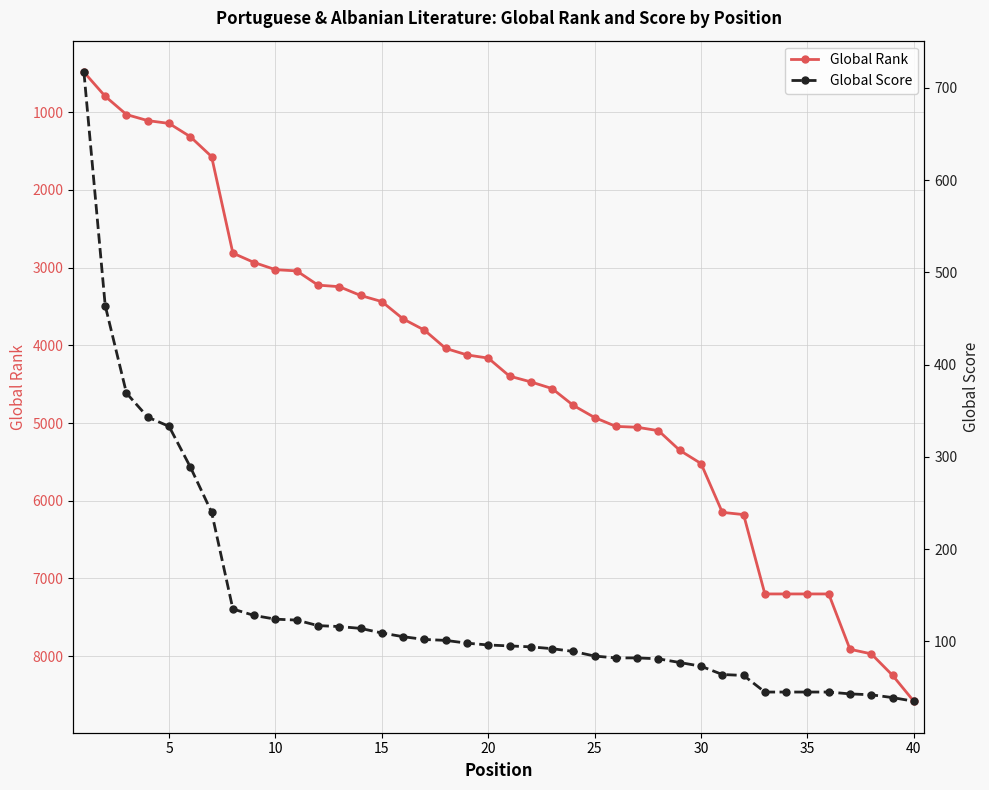

The value of Global Rank at 30 is 2085. True or false?

False